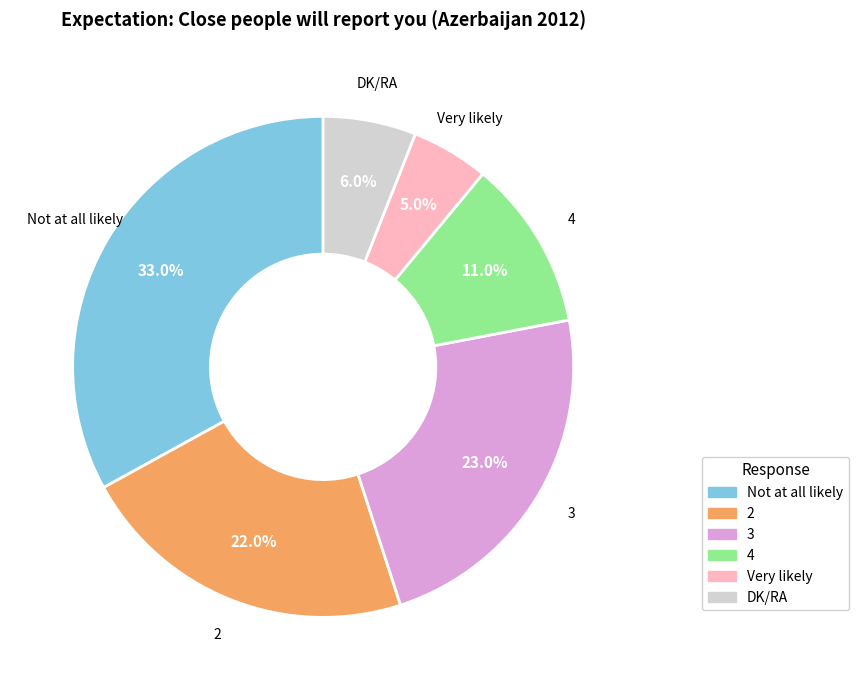

To the nearest percent, what percentage of the pie is Not at all likely?

33%